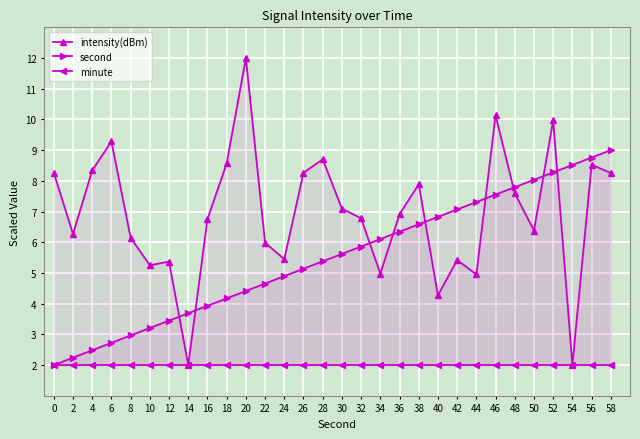

What is the value of the second point at the 26th from the left?

8.0